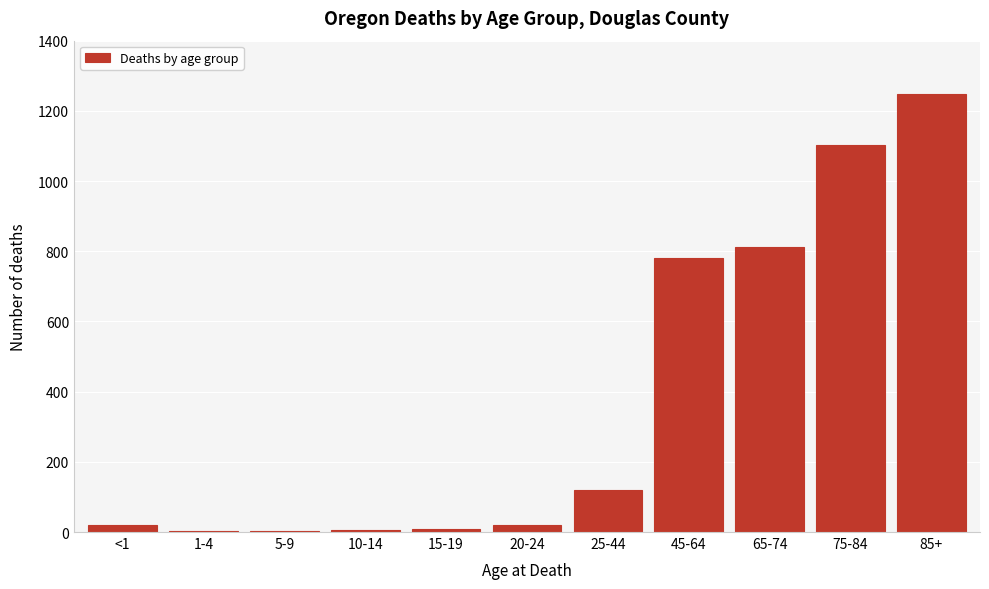

Between 25-44 and 45-64, which is larger?

45-64